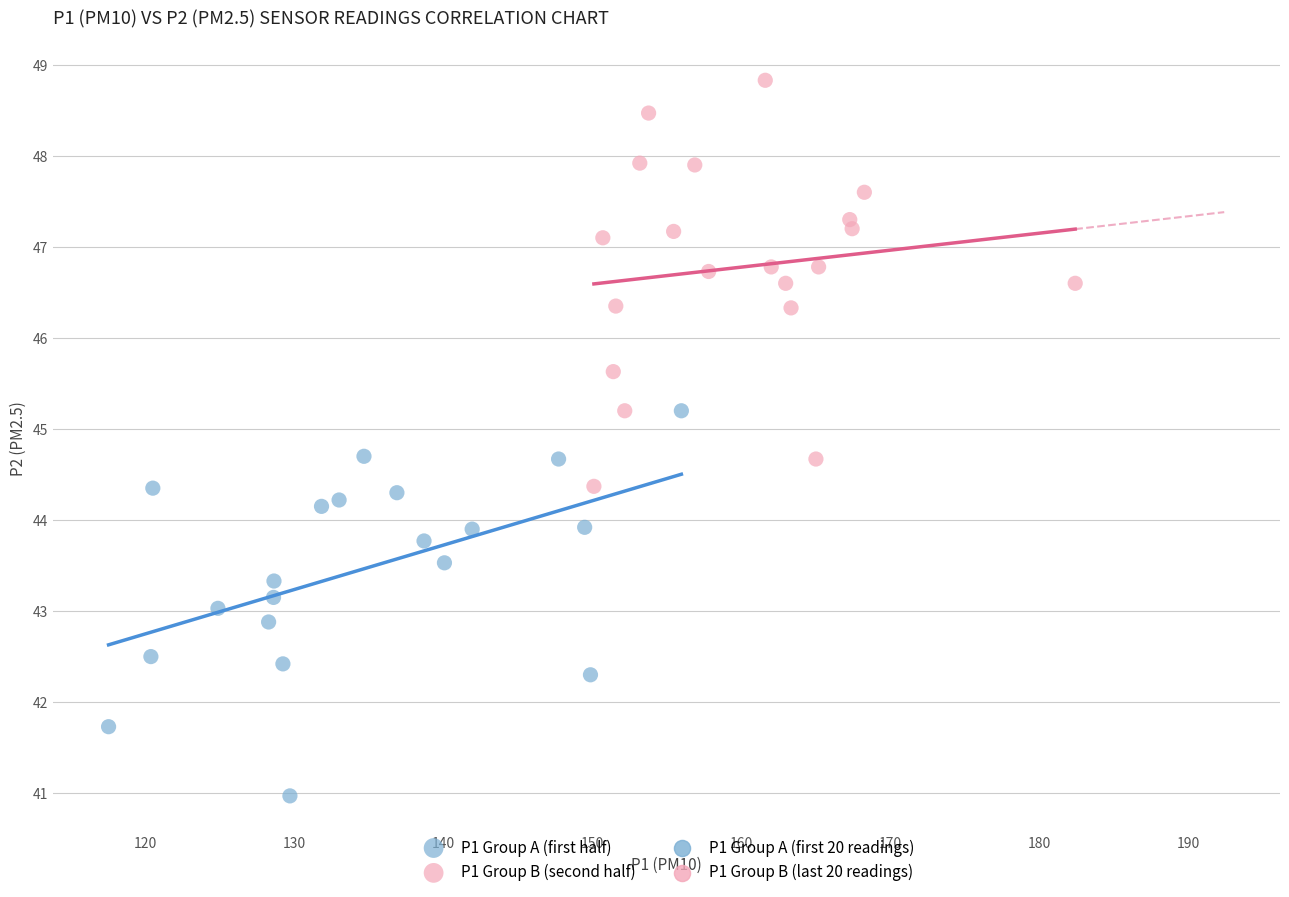

Which series reaches the maximum Y coordinate?

P1 Group B (second half)